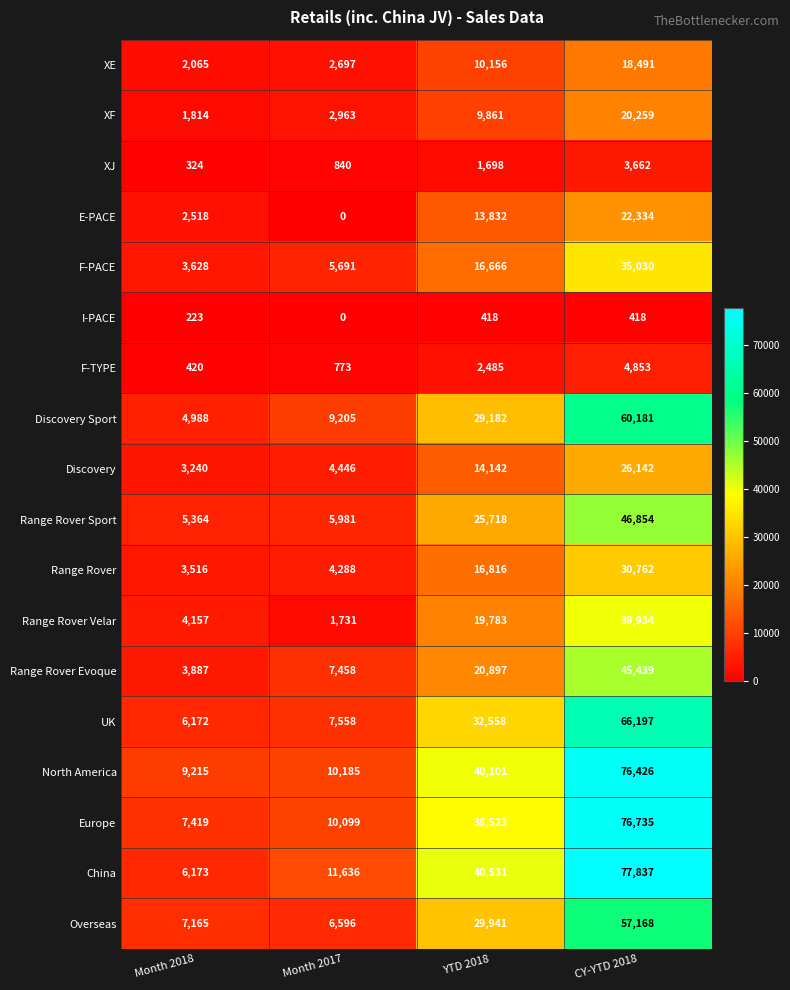

Which label corresponds to the smallest value in the chart?

Month 2017